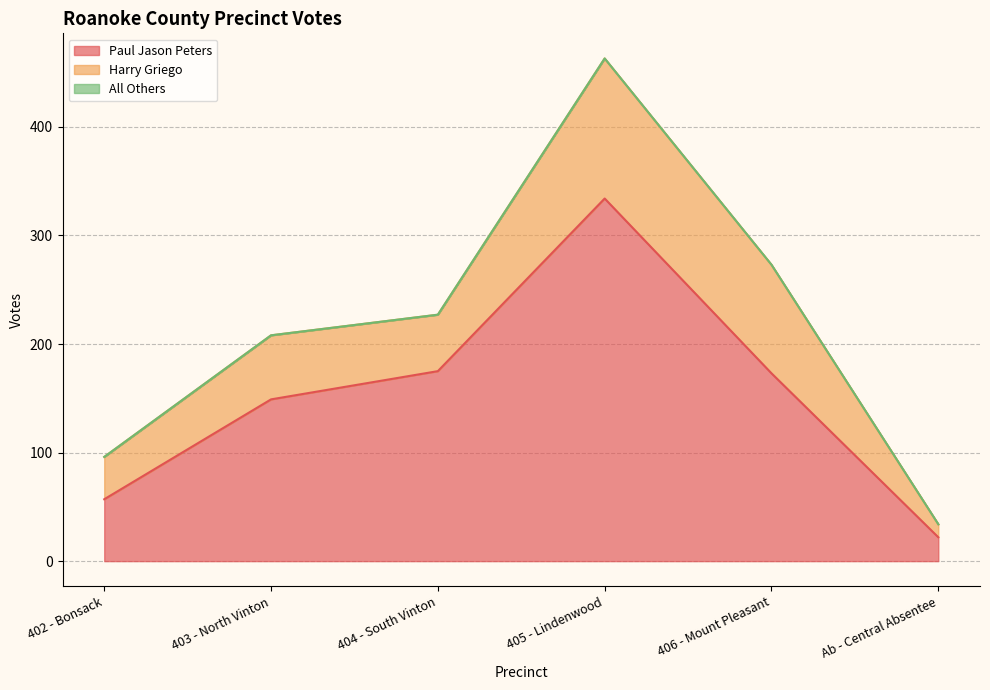

True or false: All Others and Paul Jason Peters intersect in this chart.

False